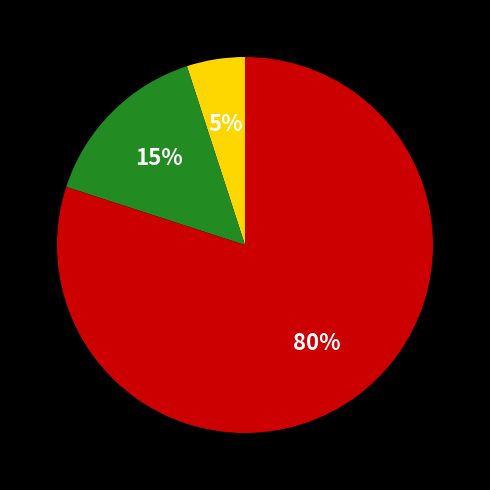

Does any single category account for the majority?

Yes